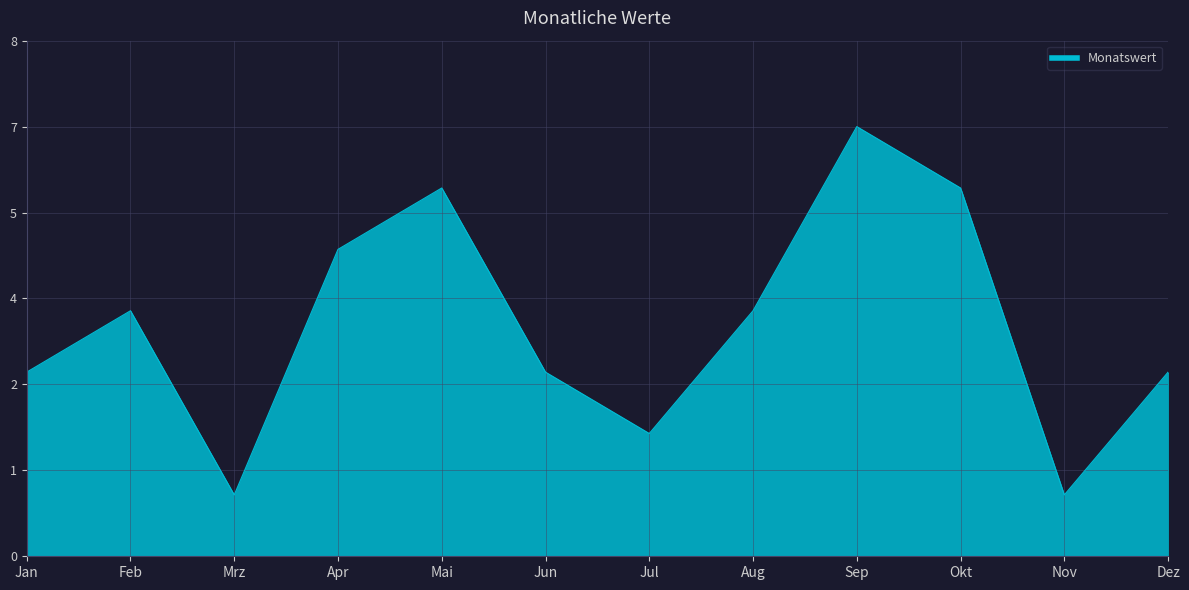

Does the chart display data point markers on the line(s)?

No